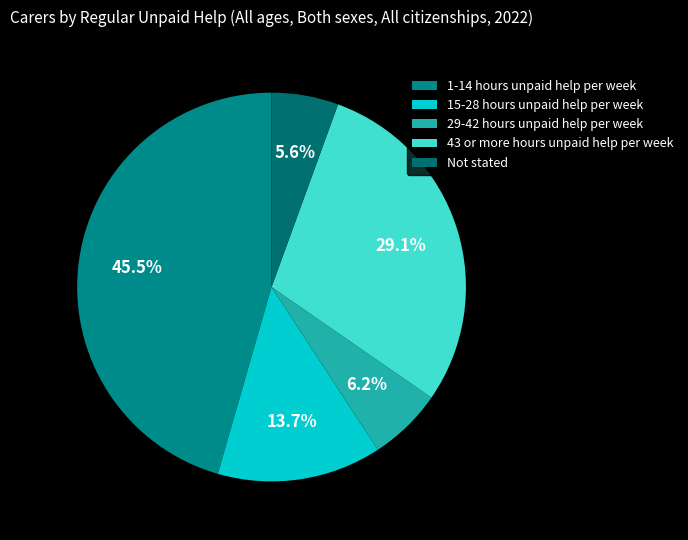

Rank the categories by value from highest to lowest.

1-14 hours unpaid help per week, 43 or more hours unpaid help per week, 15-28 hours unpaid help per week, 29-42 hours unpaid help per week, Not stated